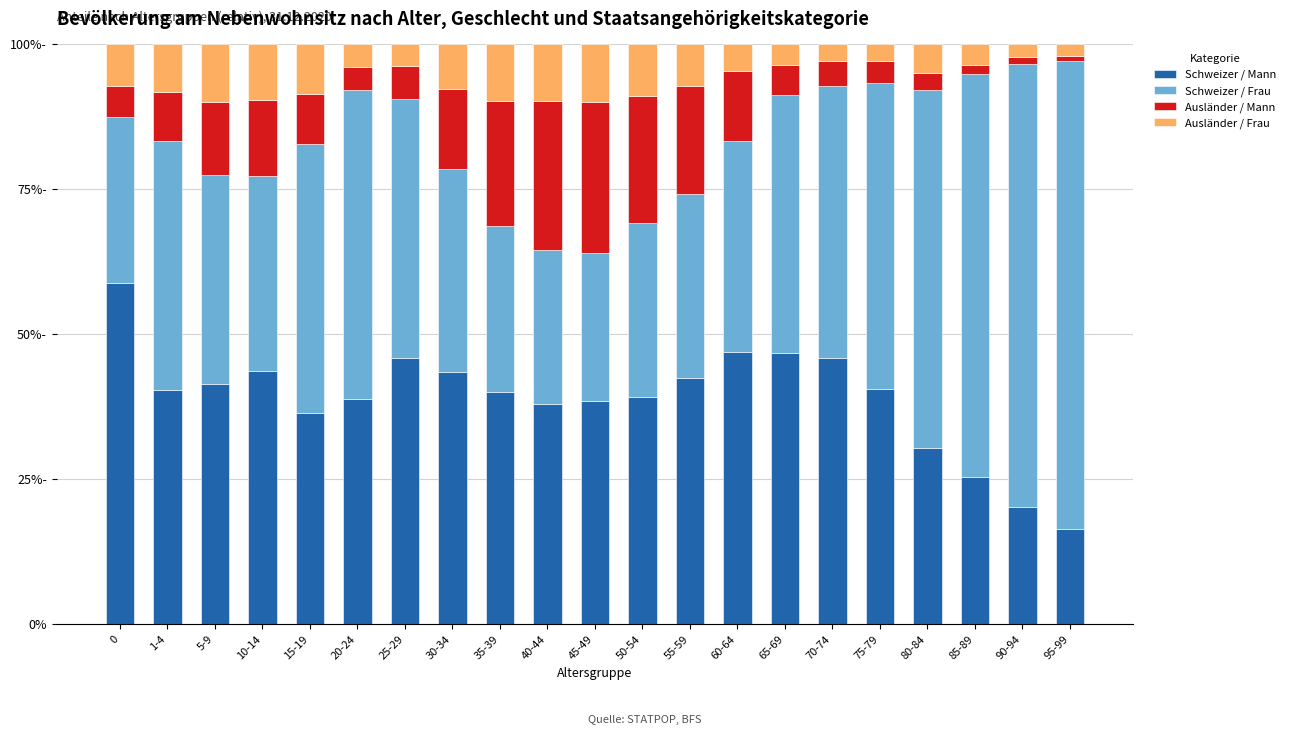

What is the label of the 5th bar from the right?

75-79